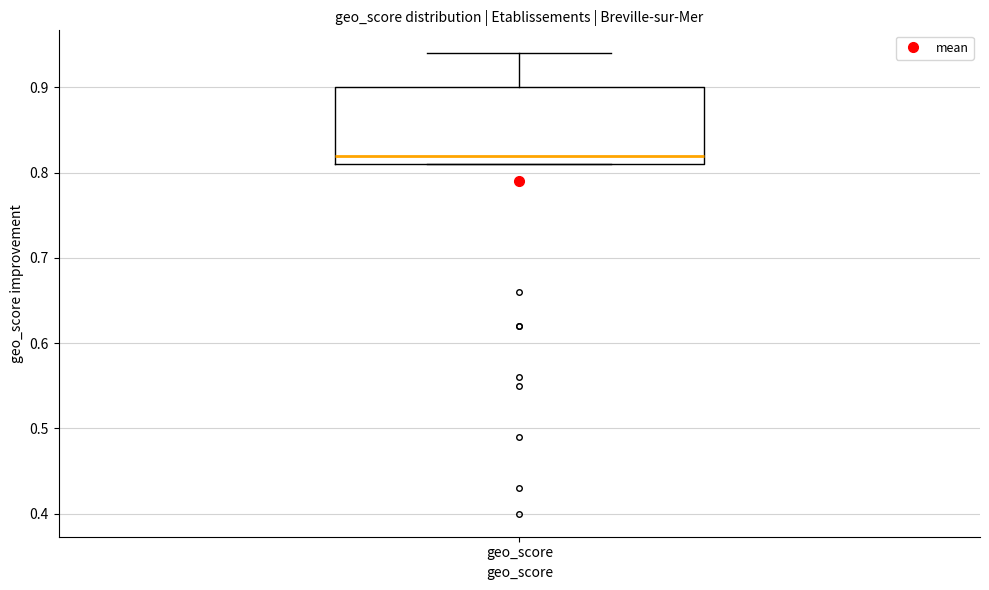

Where is the lower edge of the box for geo_score on the y-axis? The values are not printed on the chart, so give them approximately, as read against the axis.

0.81